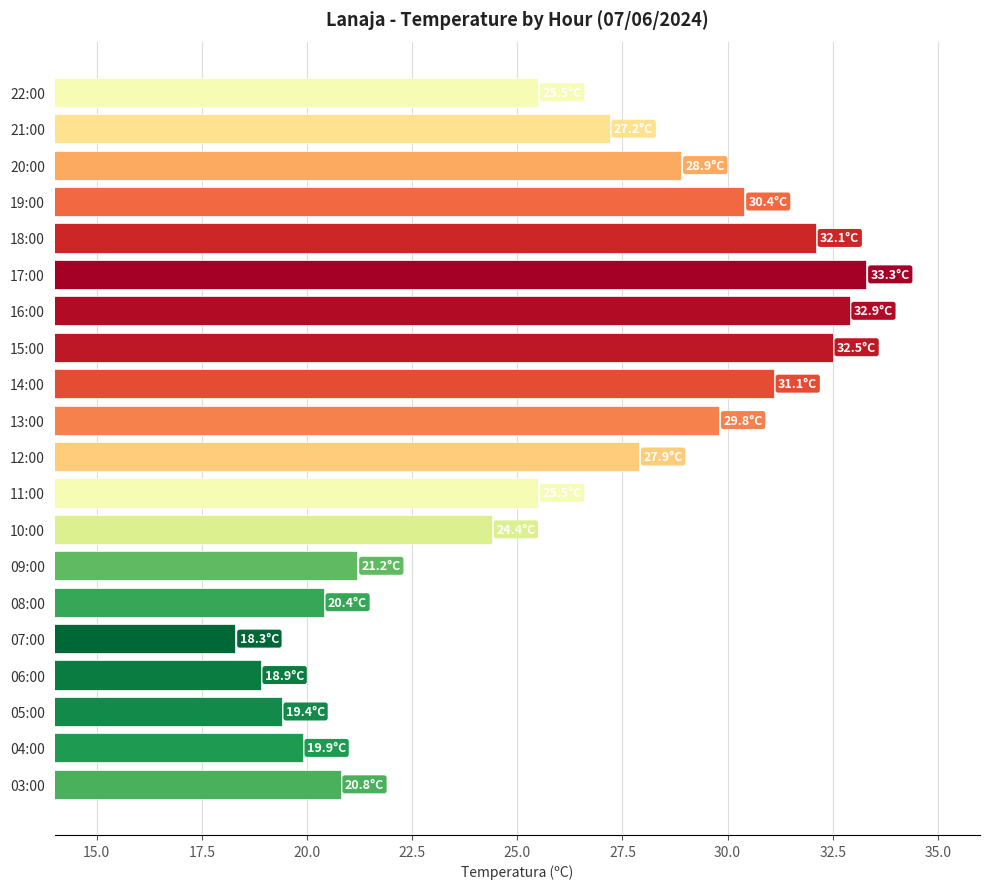

How many bars are there in total?

20